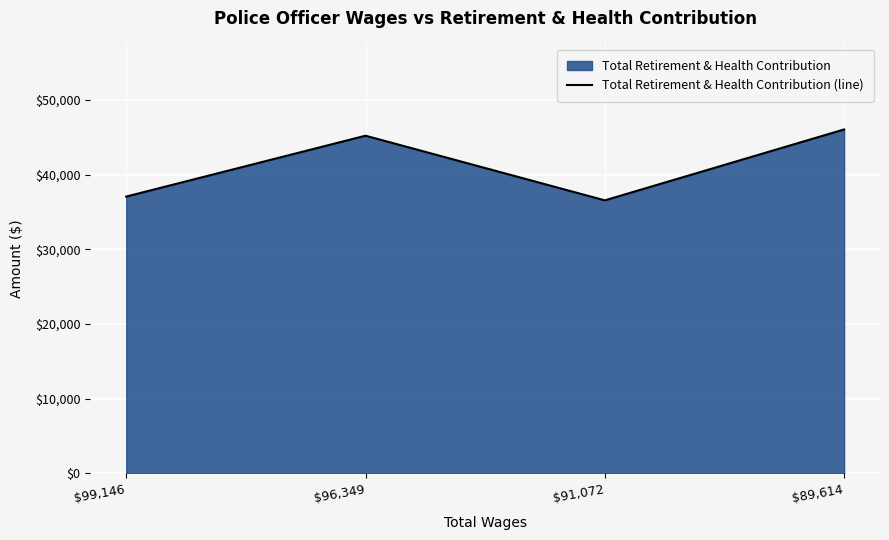

How many data points are less than 45217?

2